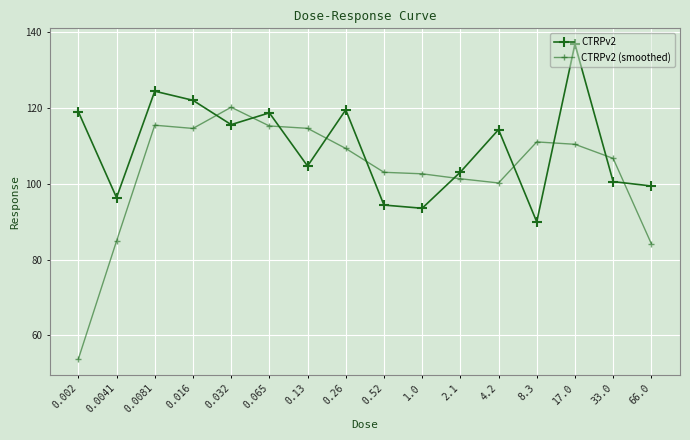

How many data points in CTRPv2 (smoothed) are above 109?

8